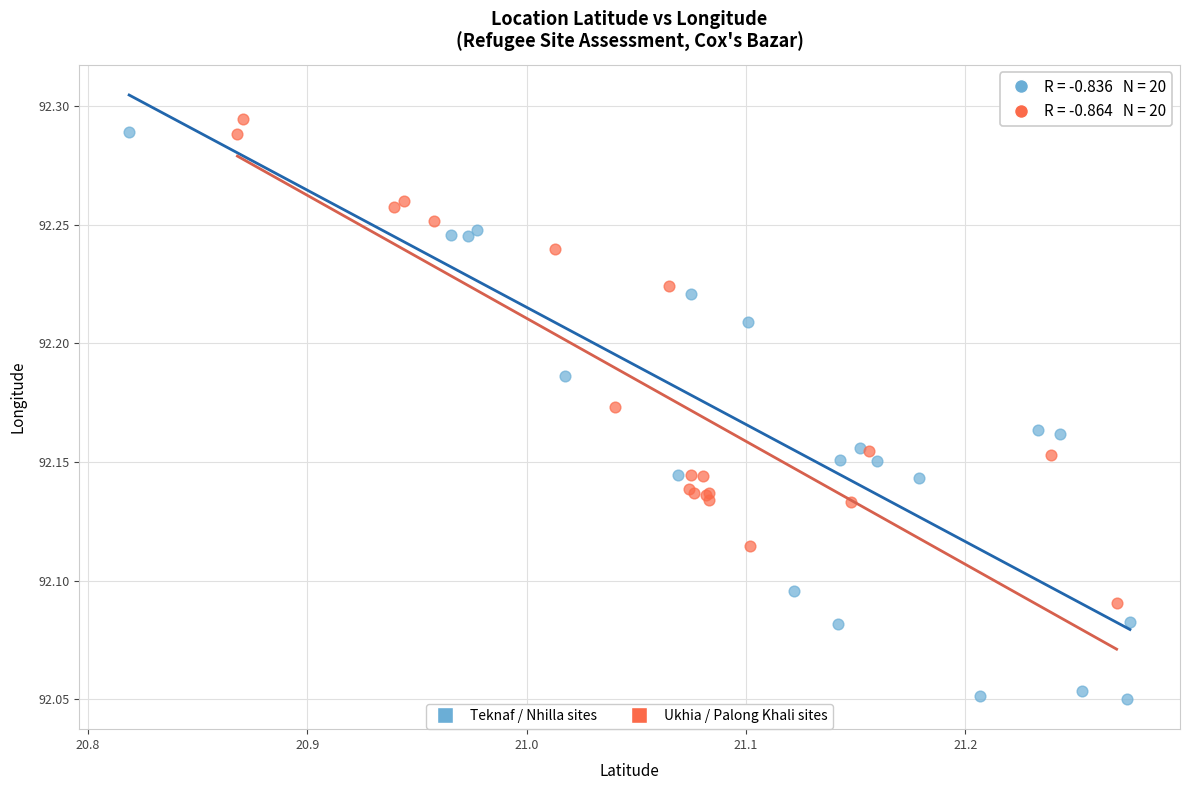

Which series has the widest spread of Y values?

Teknaf / Nhilla sites